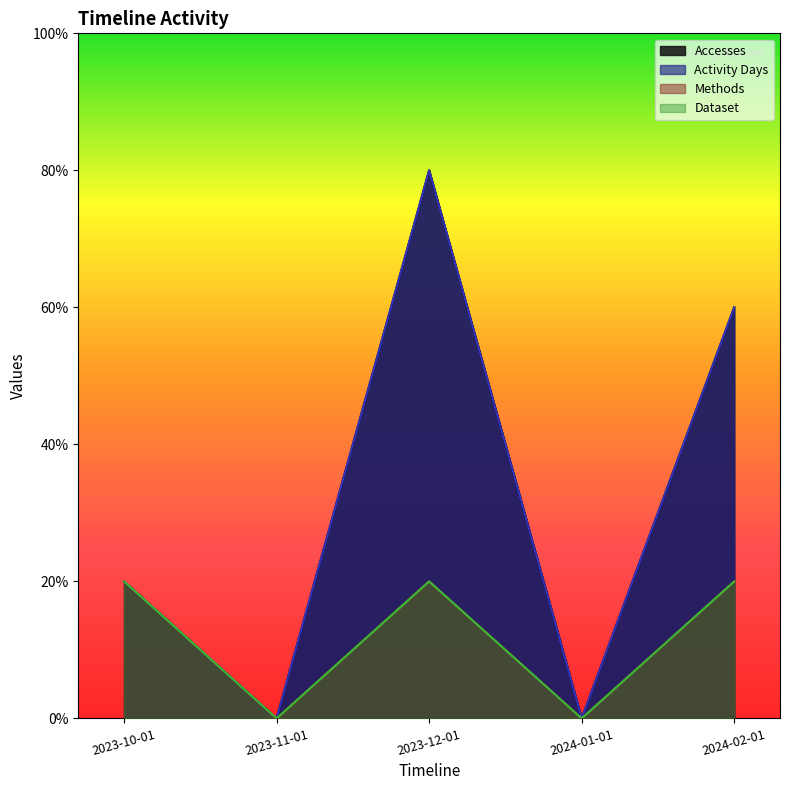

At how many categories does at least one series exceed 2?

2